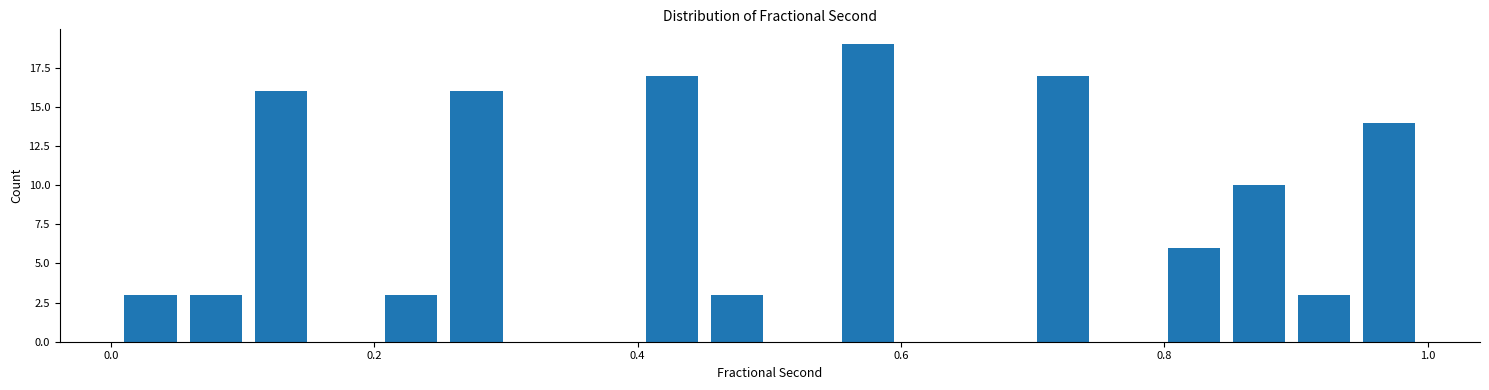

Around what value on the x-axis is the tallest bar? Give the approximate position of its centre, as read against the axis.

0.58